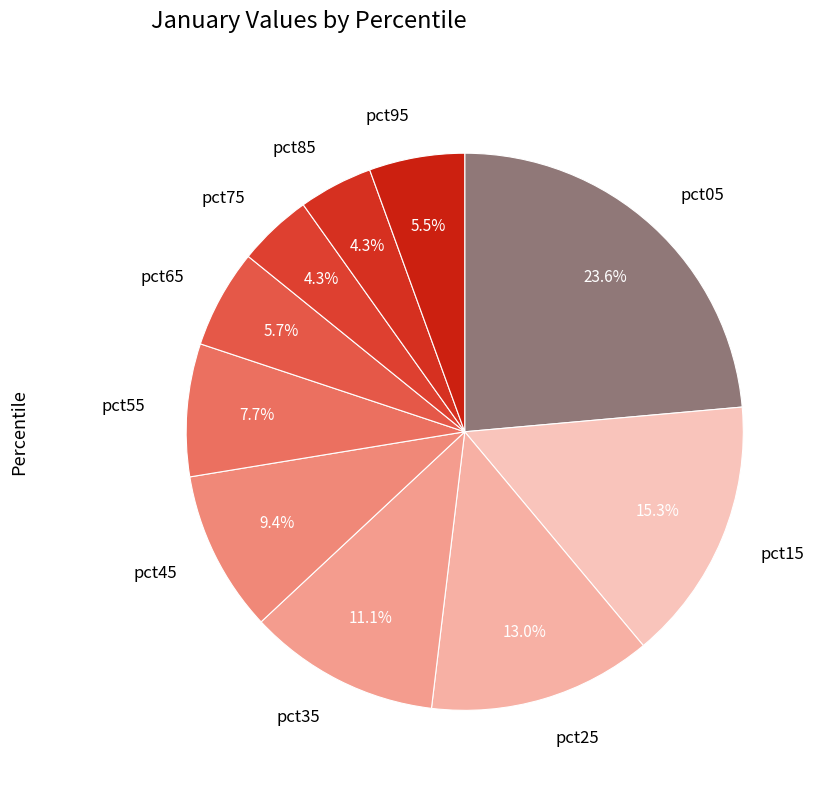

Is there any slice that represents more than half of the pie?

No